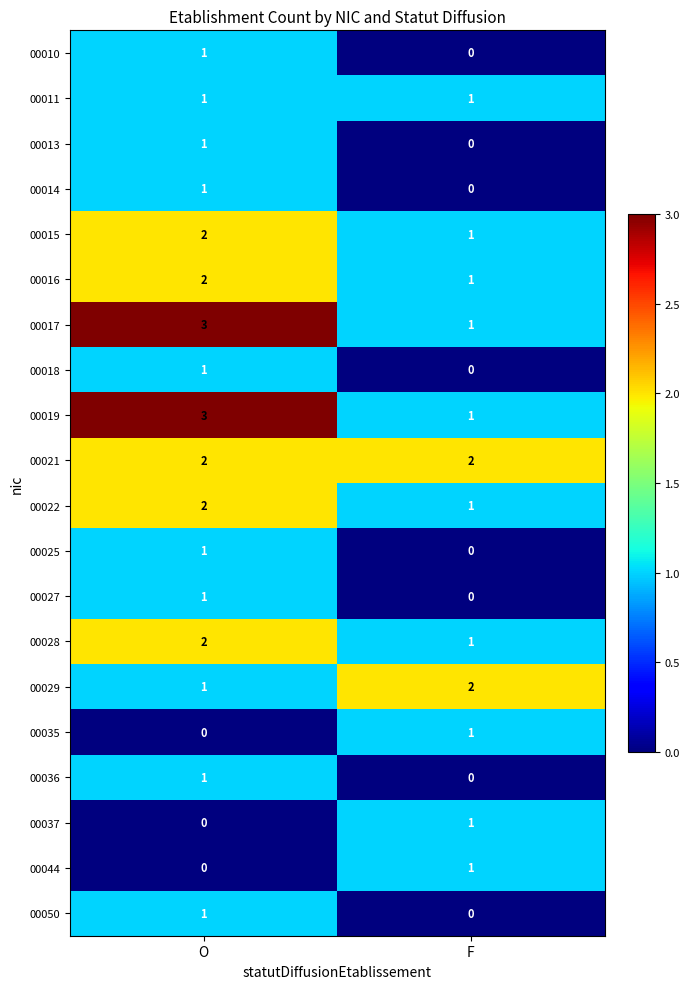

Is it true that 00035 equals 2 at F?

False